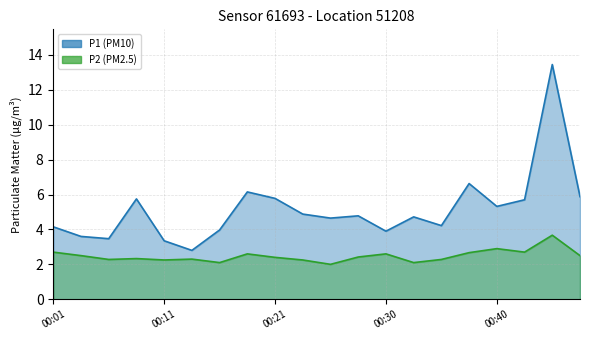

What is the difference between the highest and lowest values at 00:18?

3.6